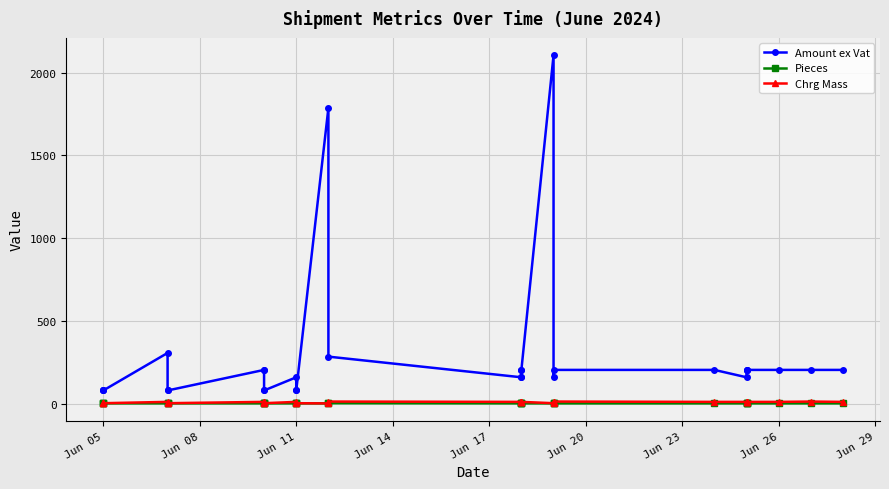

What is the sum of all Chrg Mass values?

216.8